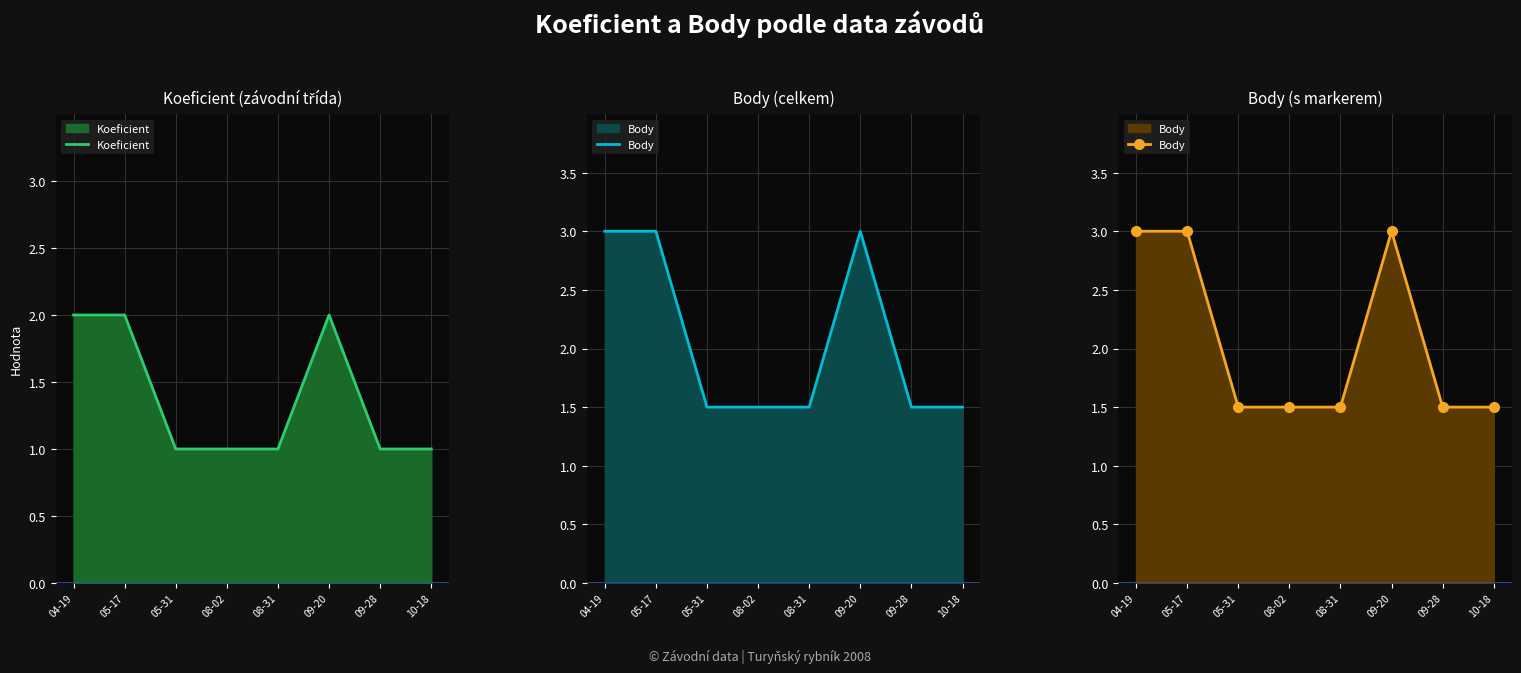

What is the sum of all Body values?

16.5